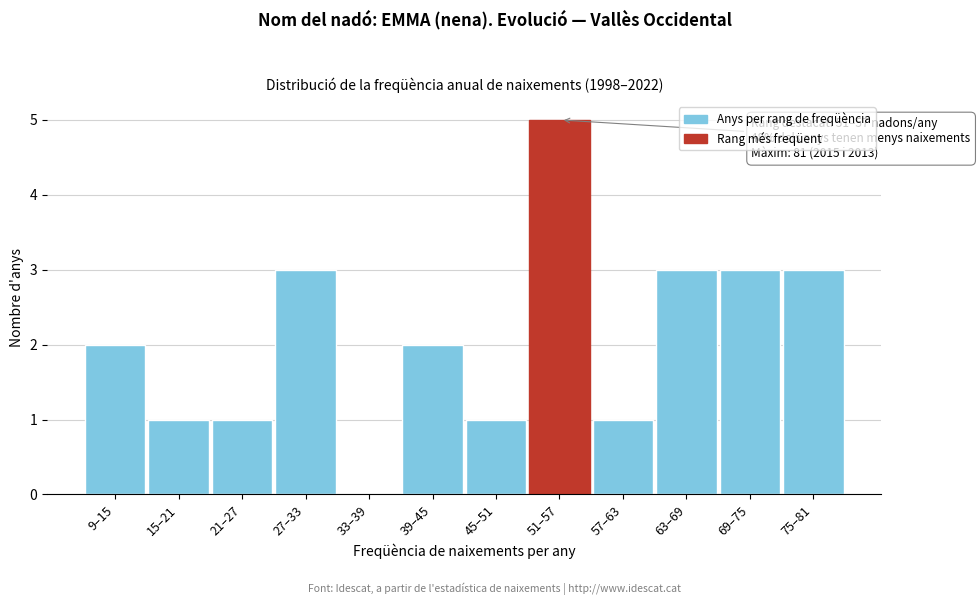

Reading right to left, what are all the values shown in this chart?

75–81=3	69–75=3	63–69=3	57–63=1	51–57=5	45–51=1	39–45=2	33–39=0	27–33=3	21–27=1	15–21=1	9–15=2